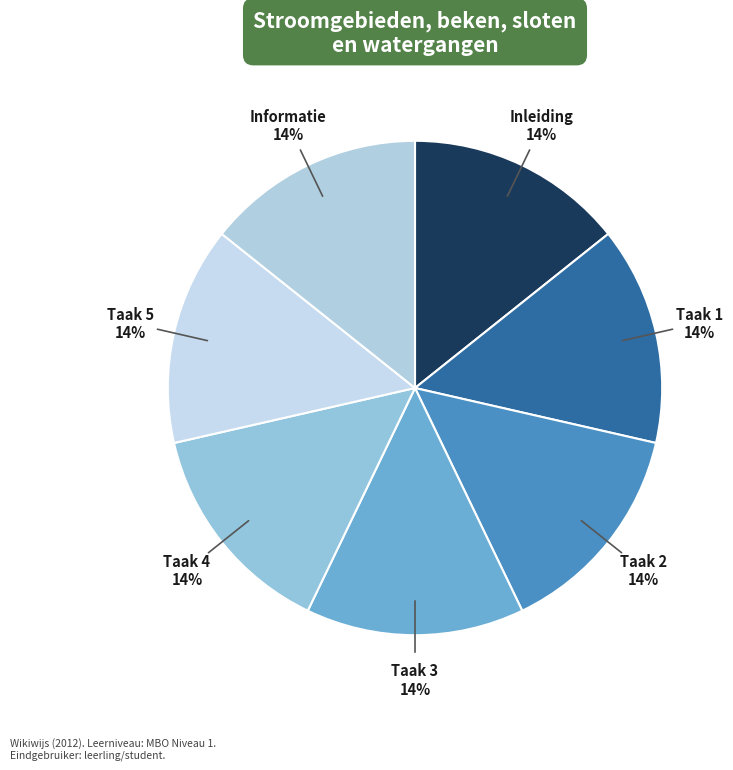

True or false: Taak 1 accounts for 22% of the total.

False